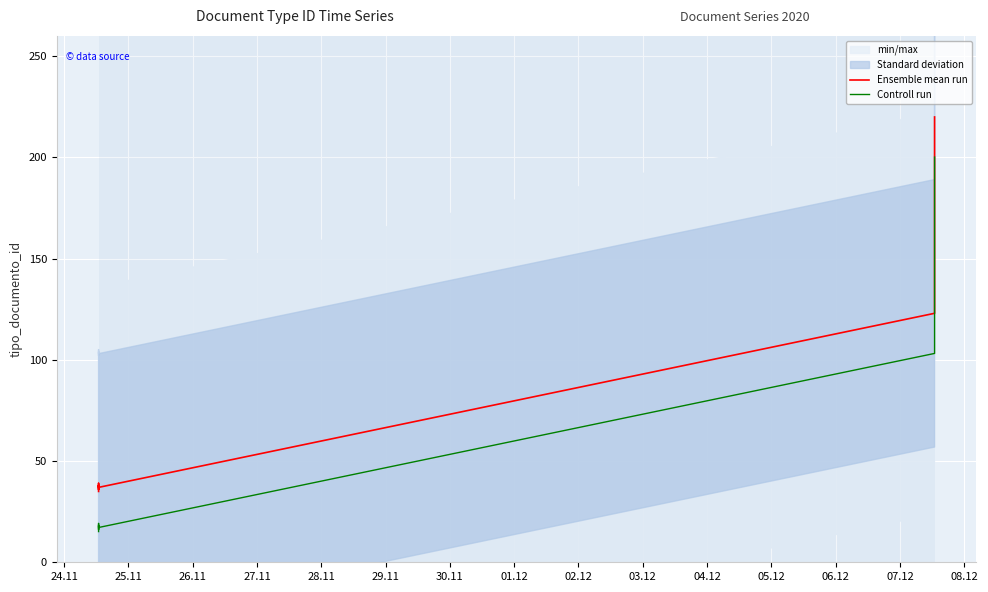

List the series in order of their overall mean, highest first.

Ensemble mean run, Controll run